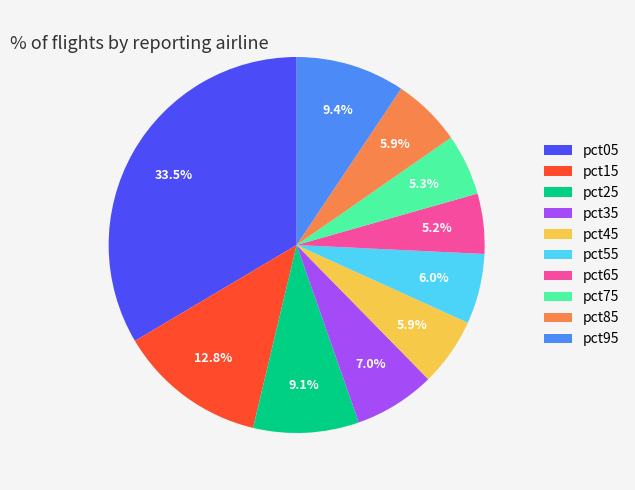

Is there any slice that represents more than half of the pie?

No